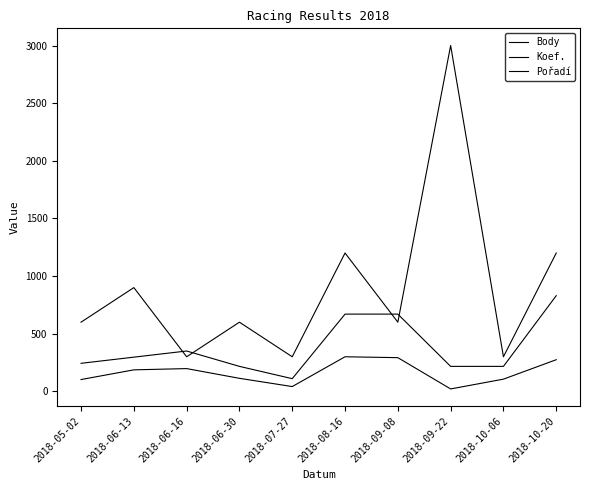

True or false: Body and Pořadí cross at least once.

False